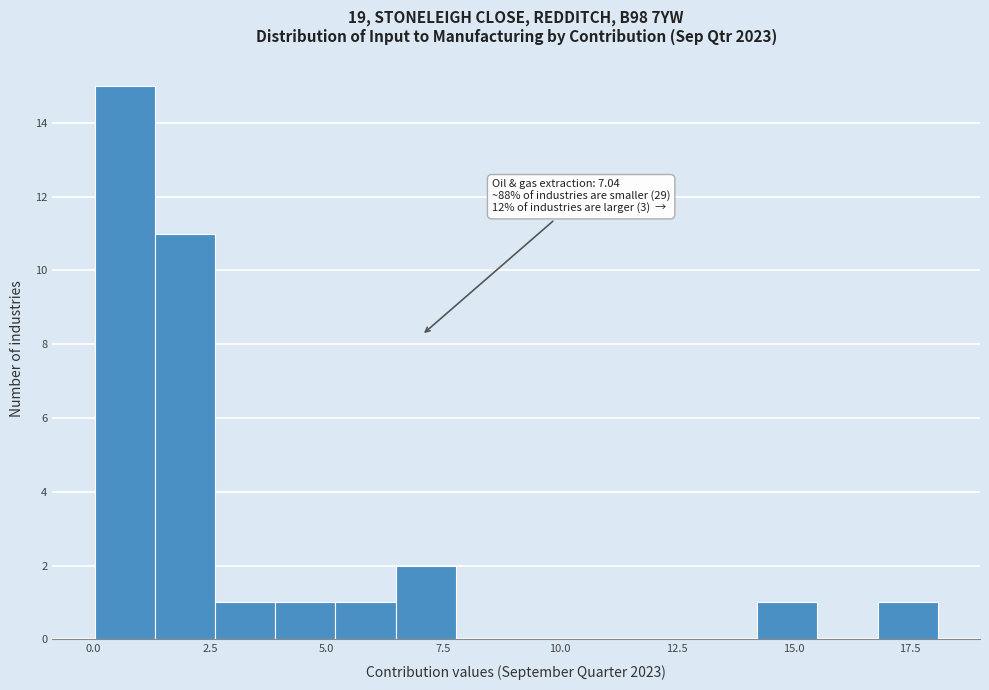

Around what value on the x-axis is the tallest bar? Give the approximate position of its centre, as read against the axis.

0.5